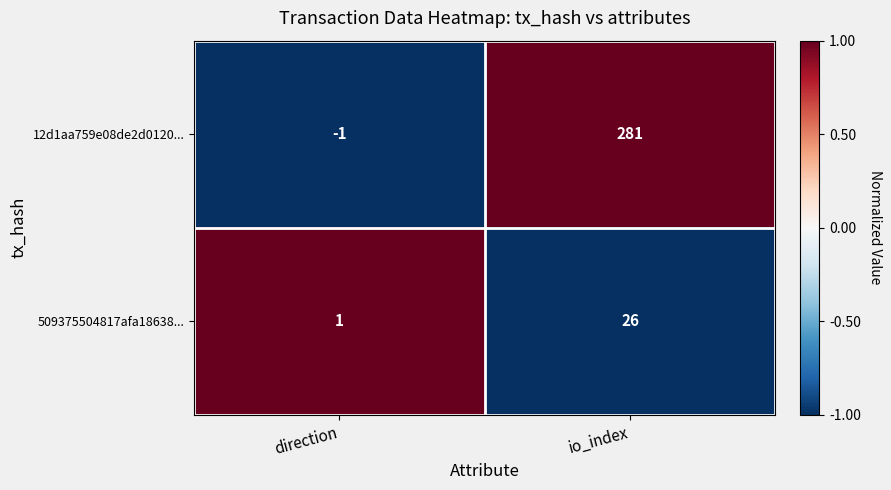

Which series has the largest range (max minus min)?

12d1aa759e08de2d0120...